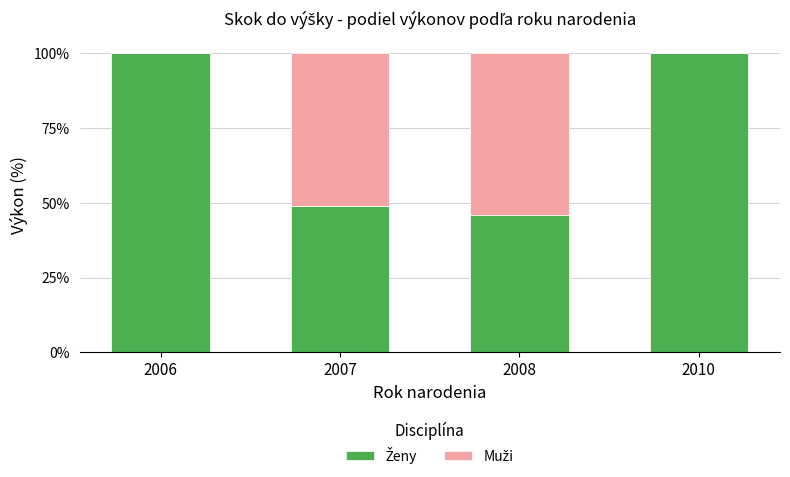

List the series in order of their overall mean, highest first.

Ženy, Muži